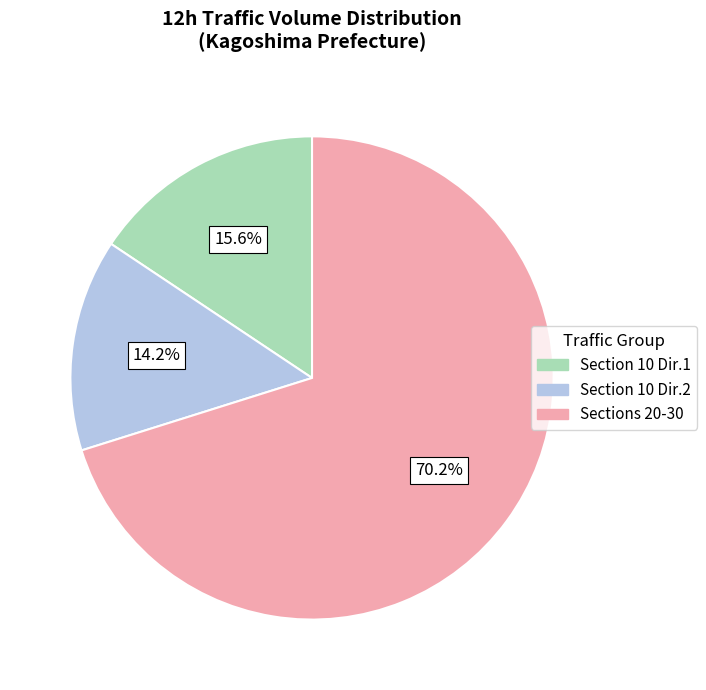

Is there any slice that represents more than half of the pie?

Yes